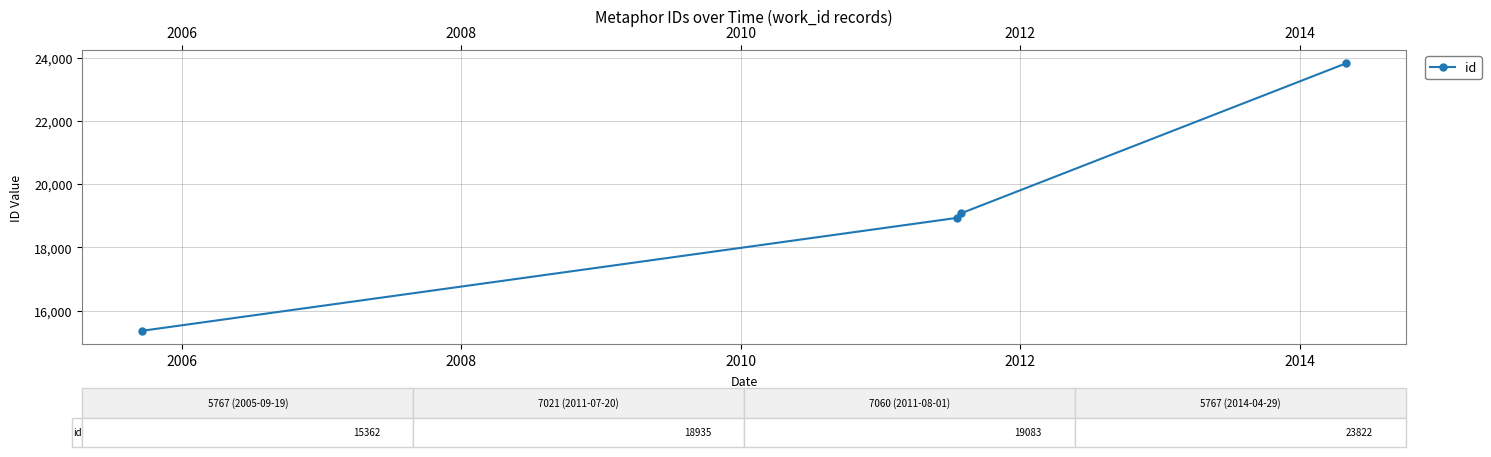

What is the smallest value displayed?

15362